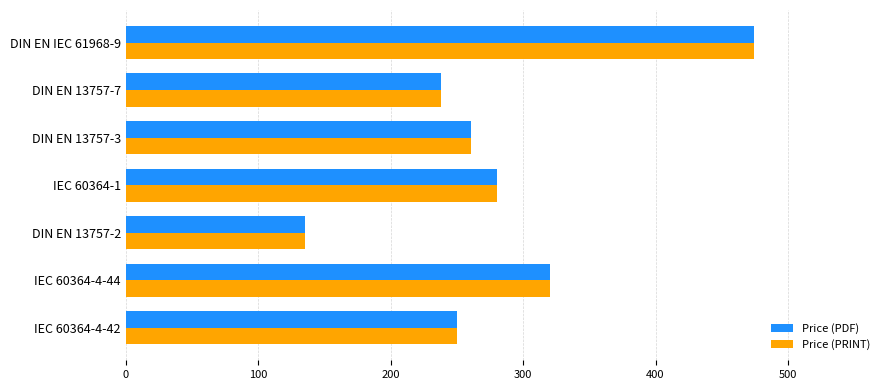

What is the difference between the Price (PDF) values at DIN EN 13757-7 and DIN EN 13757-3?

22.6